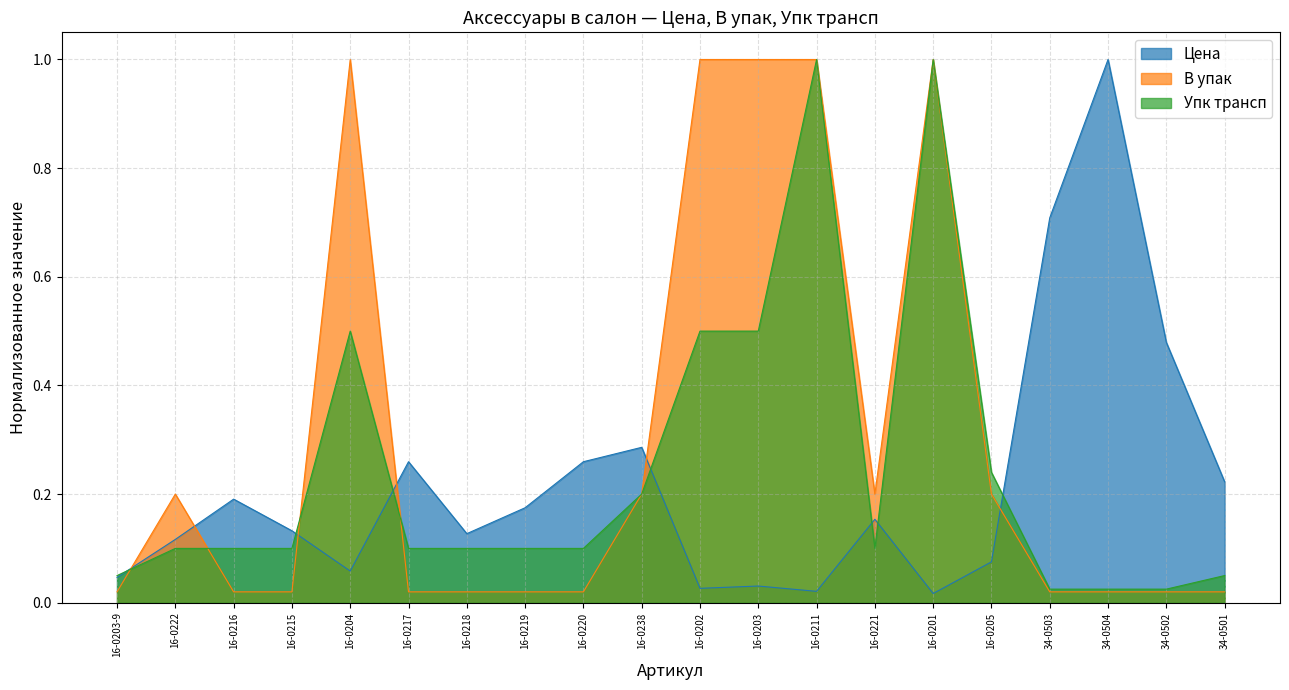

Is the value of Упк трансп at 34-0503 greater than the value of Цена at 16-0238?

No